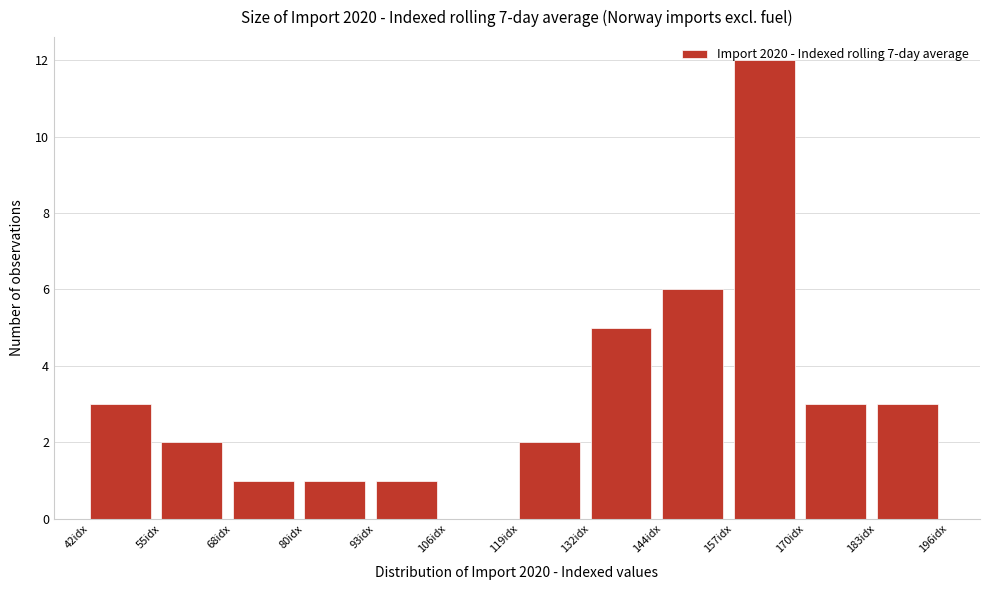

Reading left to right, transcribe this chart: for each bar, give the range it covers on the x-axis and its height. Neither the bar edges nor the heights are printed on the chart, so give them approximately, as read against the axes.

42 to 54: 3
54 to 68: 2
68 to 80: 1
80 to 94: 1
94 to 106: 1
106 to 118: 0
118 to 132: 2
132 to 144: 5
144 to 158: 6
158 to 170: 12
170 to 182: 3
182 to 196: 3